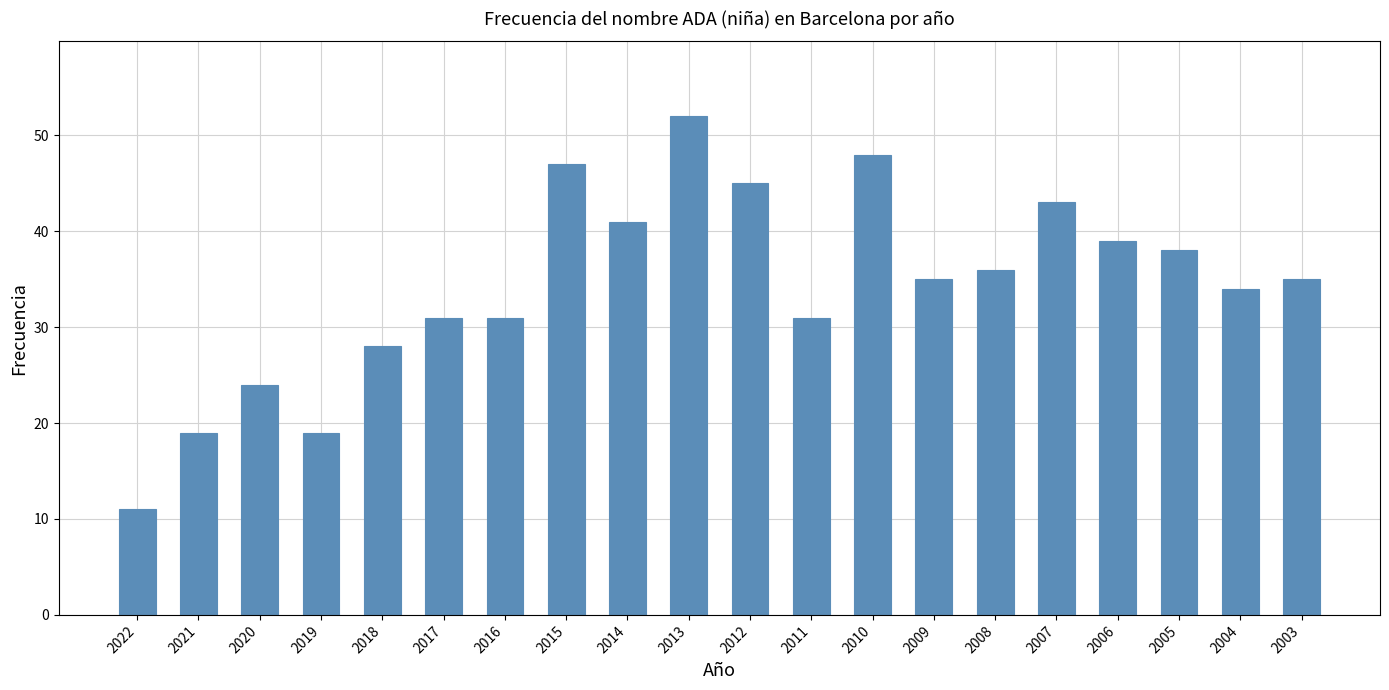

Approximately how many times larger is the value at 2014 compared to 2011?

1.3